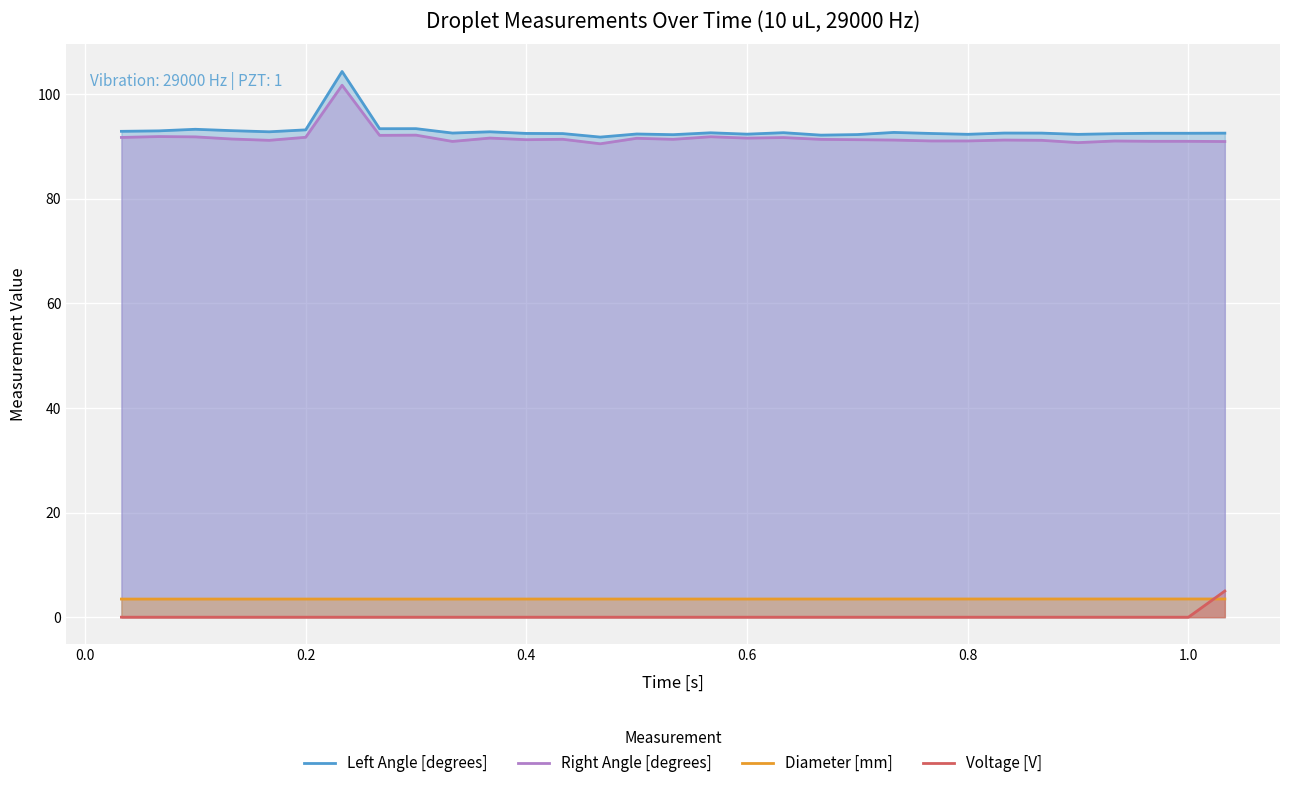

What is the lowest value of the Left Angle [degrees] series?

91.8